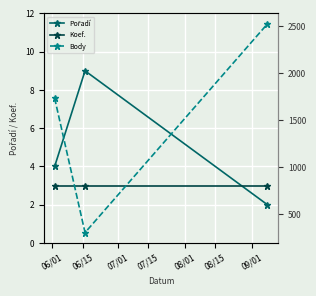

What are all the series names shown in the legend?

Pořadí, Koef., Body